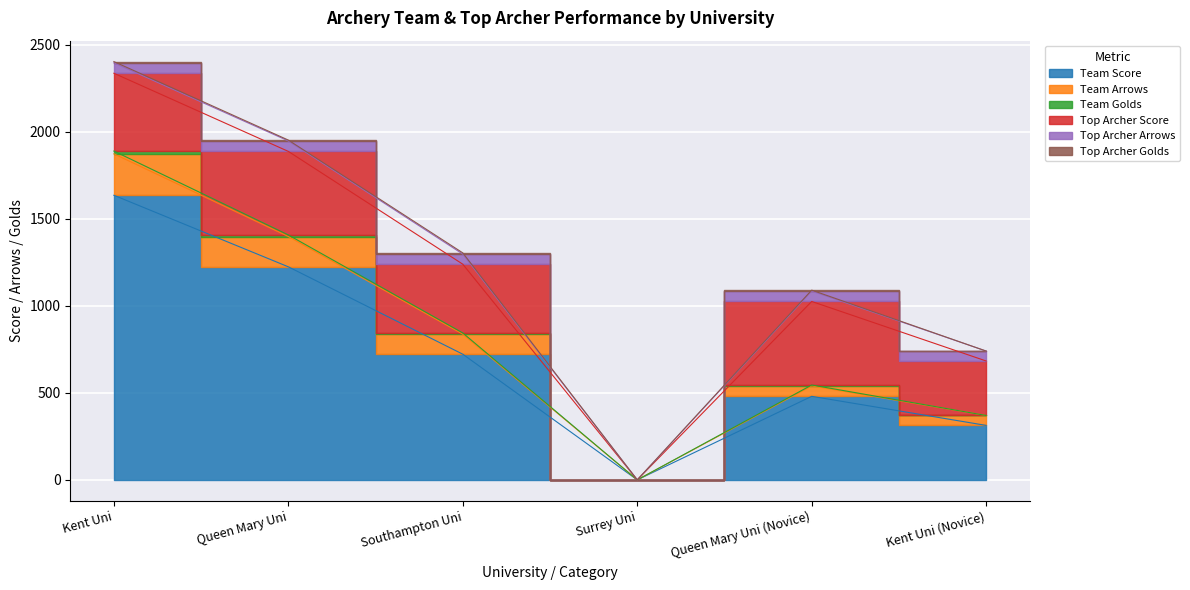

Rank the series at Queen Mary Uni from highest to lowest value.

Team Score, Top Archer Score, Team Arrows, Top Archer Arrows, Team Golds, Top Archer Golds